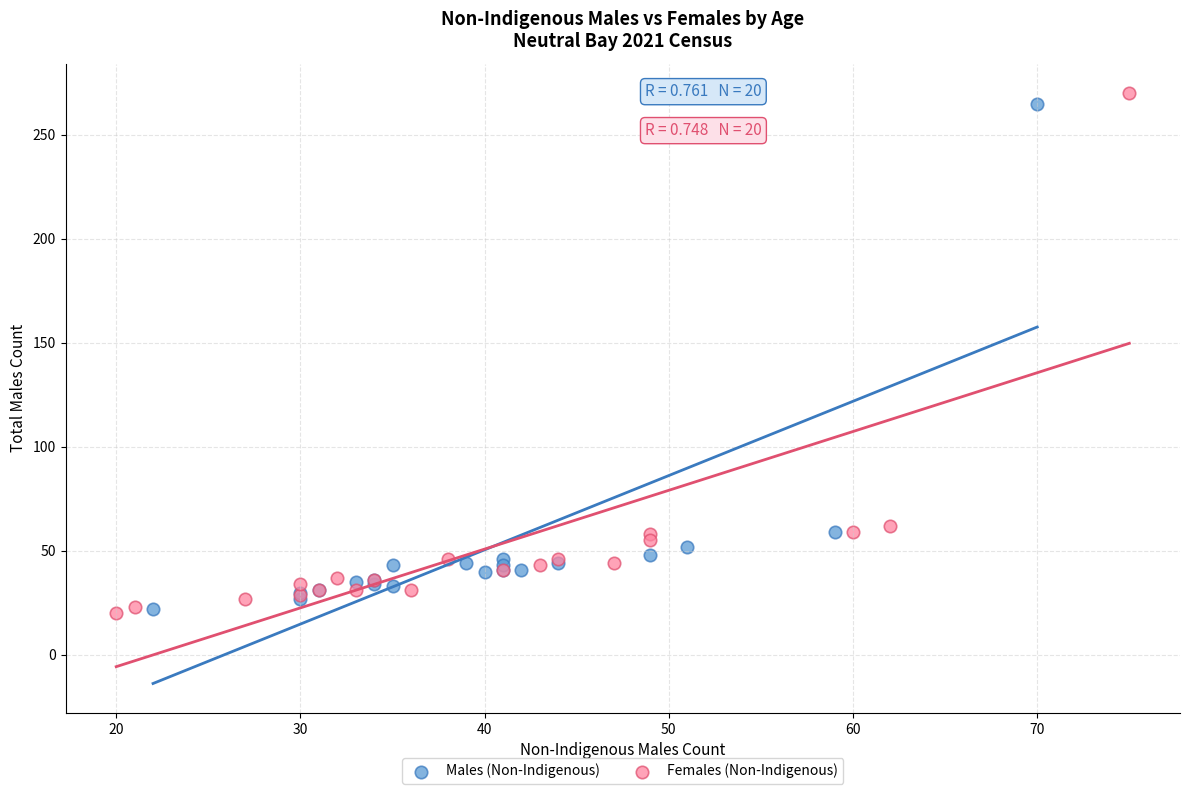

Which series has the widest spread of Y values?

Females (Non-Indigenous)